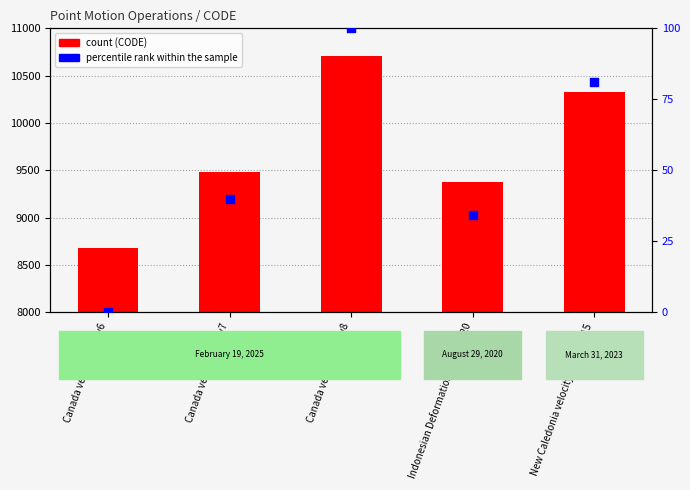

Which series has the largest total across all categories?

CODE